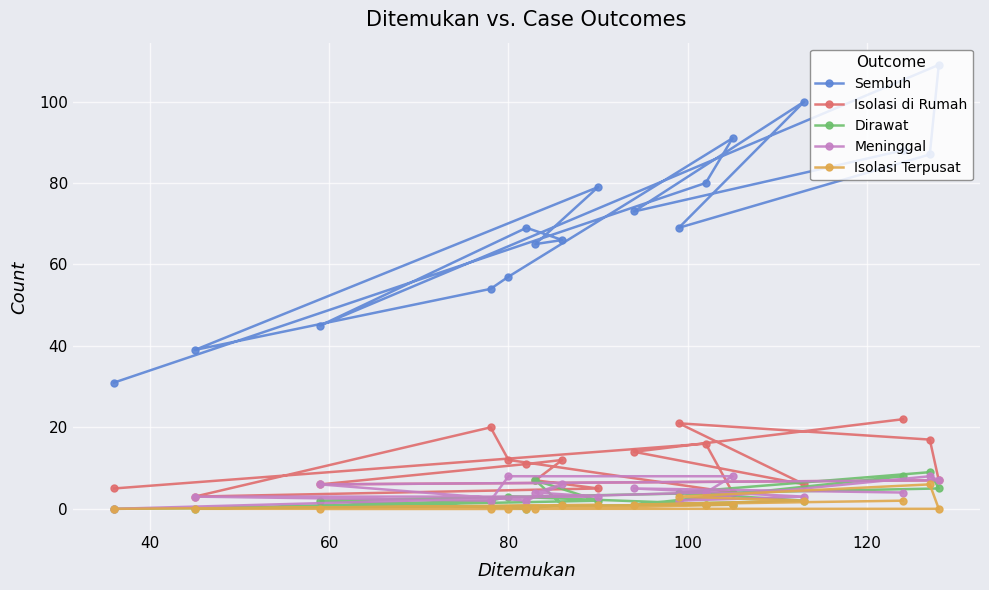

True or false: Dirawat and Sembuh cross at least once.

False